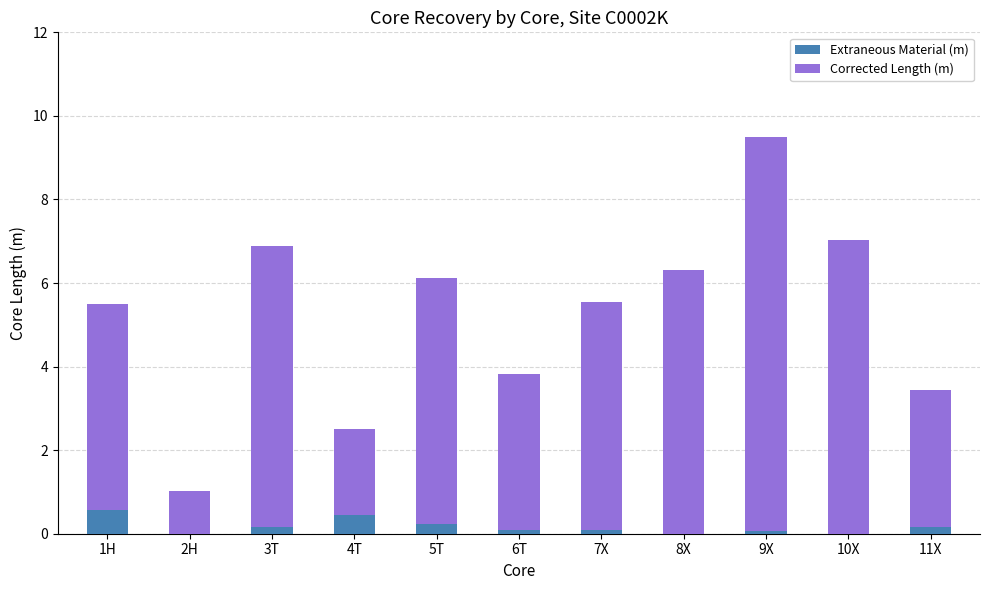

How many distinct data groups are displayed?

2